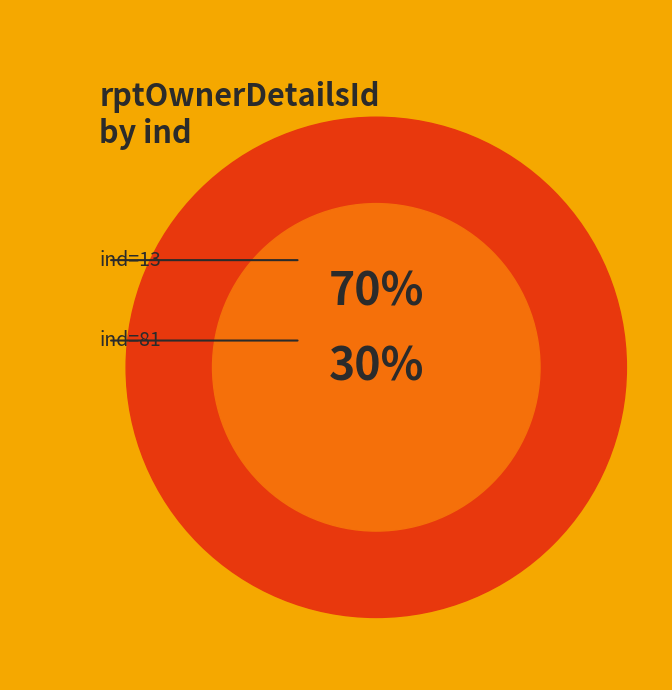

Rank the categories by value from highest to lowest.

13, 81